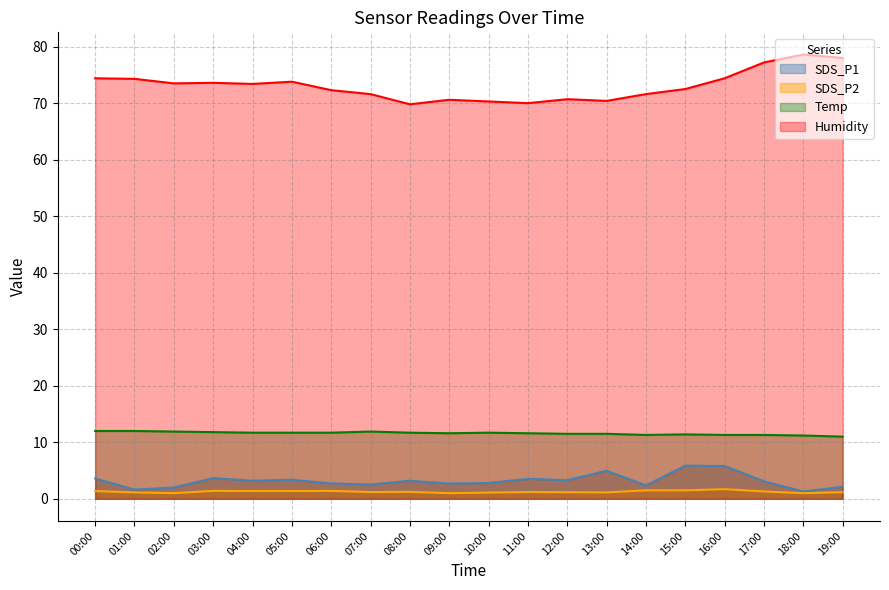

Reading left to right, what are all the values shown in this chart?

SDS_P1: 00:00=3.6	01:00=1.6	02:00=2.0	03:00=3.7	04:00=3.2	05:00=3.4	06:00=2.7	07:00=2.5	08:00=3.2	09:00=2.7	10:00=2.8	11:00=3.5	12:00=3.3	13:00=5.0	14:00=2.4	15:00=5.9	16:00=5.8	17:00=3.1	18:00=1.3	19:00=2.1
SDS_P2: 00:00=1.4	01:00=1.1	02:00=1.0	03:00=1.4	04:00=1.4	05:00=1.4	06:00=1.4	07:00=1.2	08:00=1.2	09:00=1.0	10:00=1.1	11:00=1.2	12:00=1.2	13:00=1.1	14:00=1.5	15:00=1.5	16:00=1.7	17:00=1.3	18:00=1.0	19:00=1.2
Temp: 00:00=12.0	01:00=12.0	02:00=11.9	03:00=11.8	04:00=11.7	05:00=11.7	06:00=11.7	07:00=11.9	08:00=11.7	09:00=11.6	10:00=11.7	11:00=11.6	12:00=11.5	13:00=11.5	14:00=11.3	15:00=11.4	16:00=11.3	17:00=11.3	18:00=11.2	19:00=11.0
Humidity: 00:00=74.4	01:00=74.3	02:00=73.5	03:00=73.6	04:00=73.4	05:00=73.8	06:00=72.3	07:00=71.6	08:00=69.8	09:00=70.6	10:00=70.3	11:00=70.0	12:00=70.7	13:00=70.4	14:00=71.6	15:00=72.5	16:00=74.4	17:00=77.2	18:00=78.6	19:00=78.0